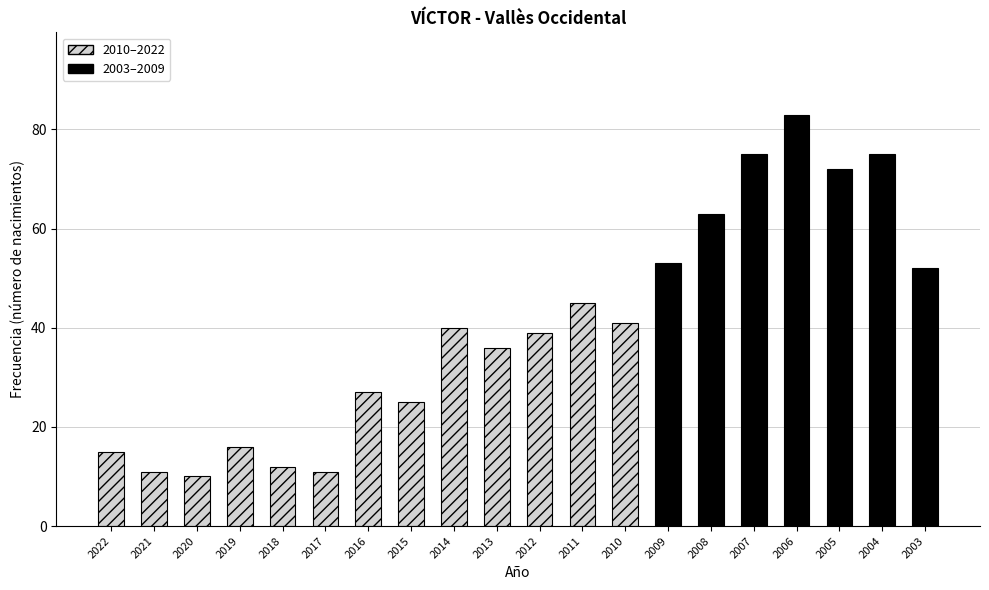

What is the difference between the maximum and minimum values?

73